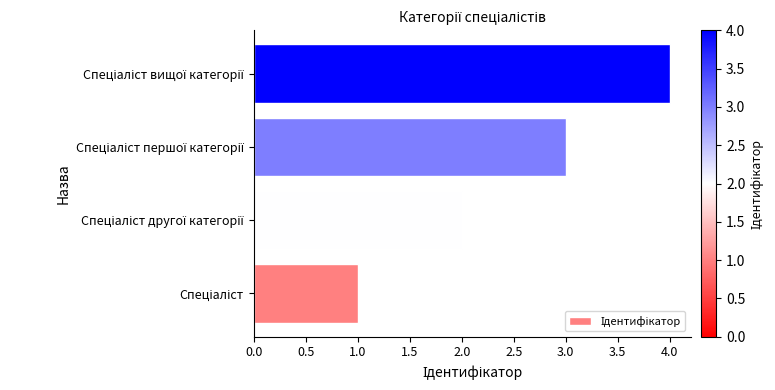

What is the difference between the maximum and minimum values?

3